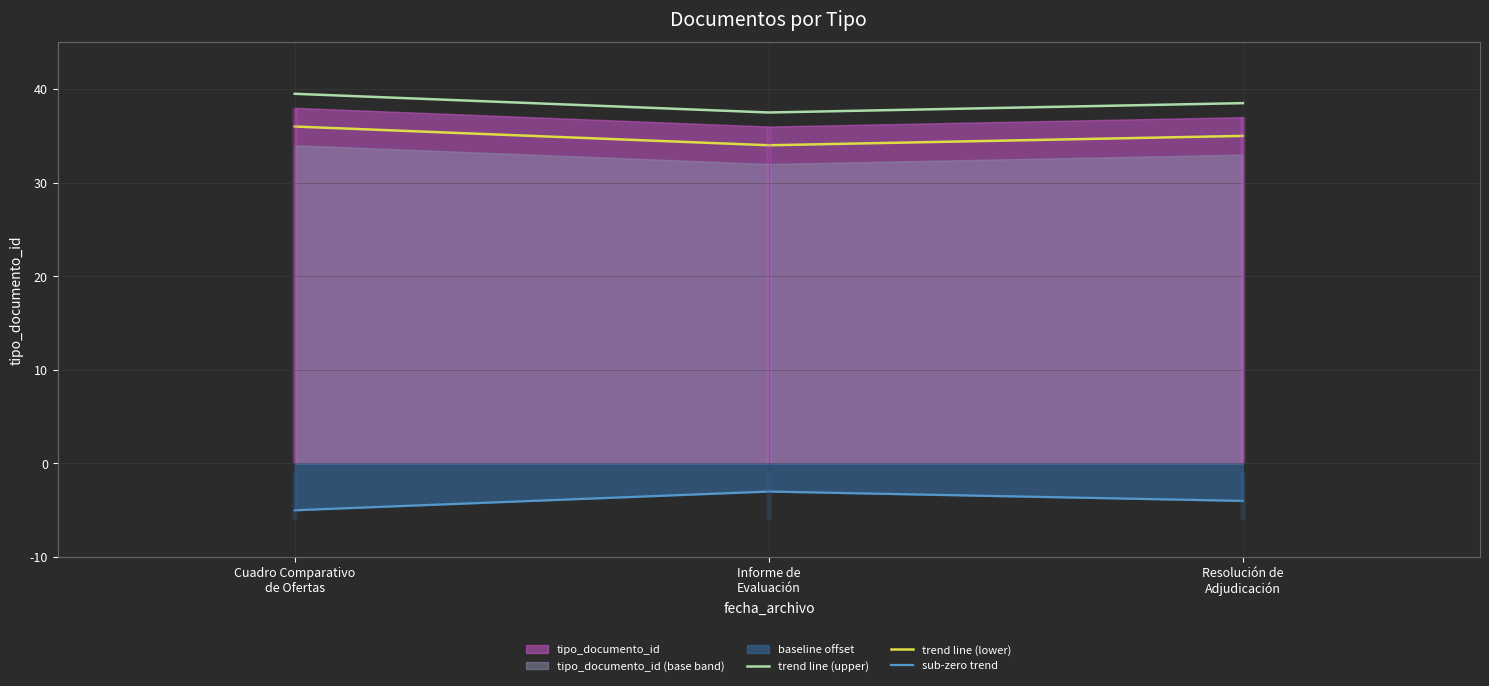

What is the lowest value of the sub-zero trend series?

-5.0